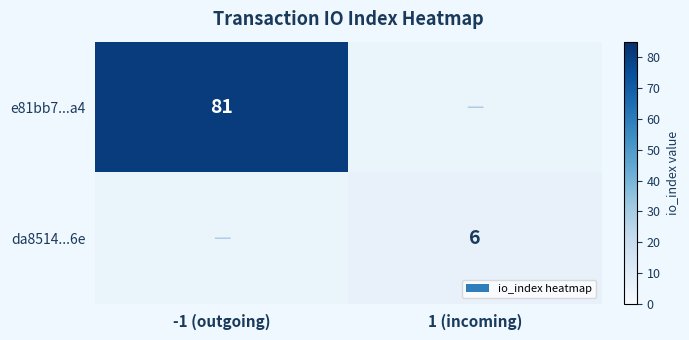

Is the value of da8514...6e at 1 (incoming) greater than the value of e81bb7...a4 at -1 (outgoing)?

No